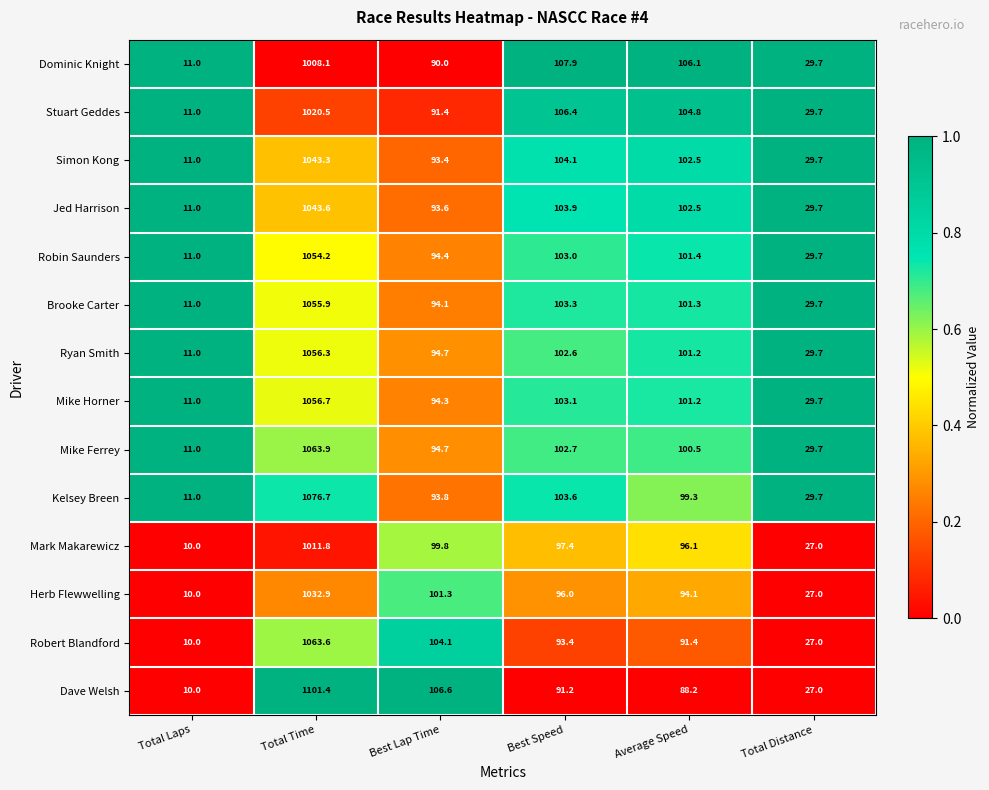

At which category is the sum across all series the highest?

Total Time